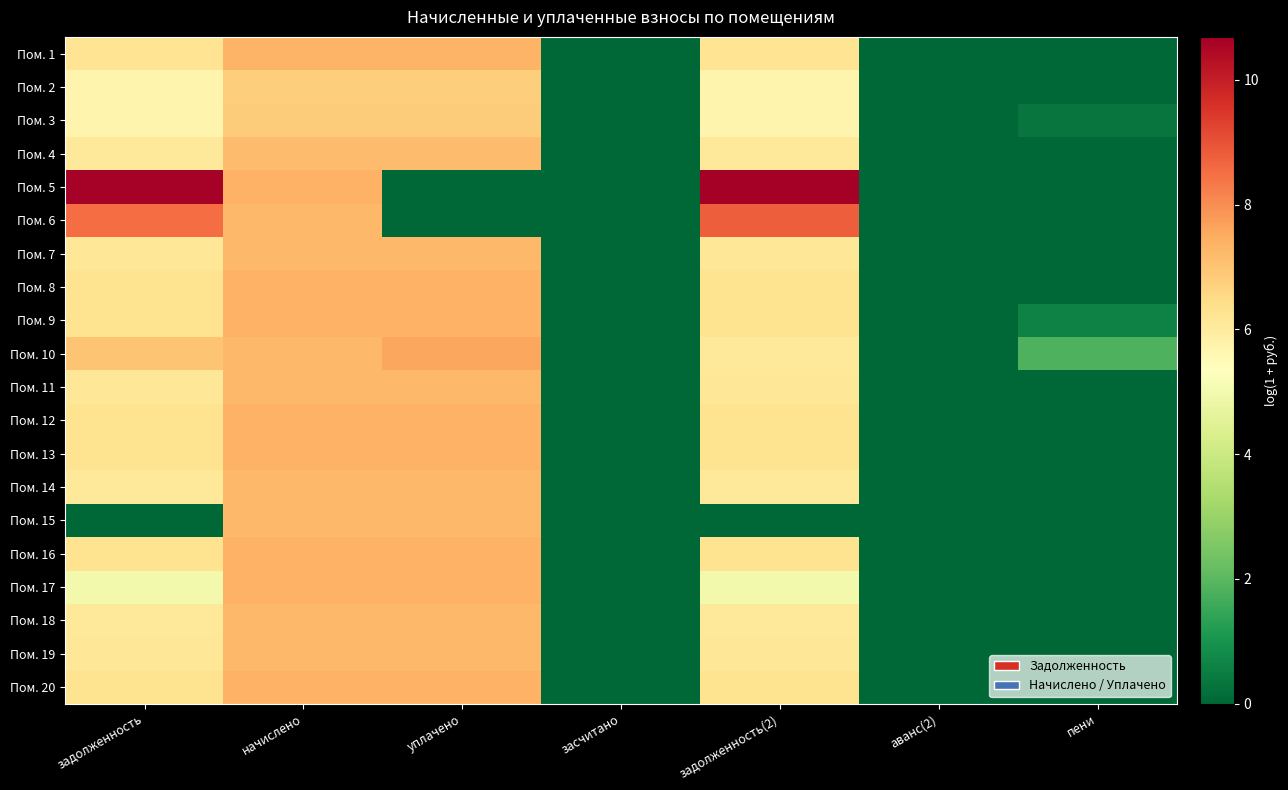

Reading left to right, extract all data points from this chart.

Пом. 1: задолженность=6.2	начислено=7.3	уплачено=7.3	засчитано=0.0	задолженность(2)=6.2	аванс(2)=0.0	пени=0.0
Пом. 2: задолженность=5.7	начислено=6.8	уплачено=6.8	засчитано=0.0	задолженность(2)=5.7	аванс(2)=0.0	пени=0.0
Пом. 3: задолженность=5.7	начислено=6.8	уплачено=6.8	засчитано=0.0	задолженность(2)=5.7	аванс(2)=0.0	пени=0.3
Пом. 4: задолженность=6.1	начислено=7.2	уплачено=7.2	засчитано=0.0	задолженность(2)=6.1	аванс(2)=0.0	пени=0.0
Пом. 5: задолженность=10.6	начислено=7.4	уплачено=0.0	засчитано=0.0	задолженность(2)=10.7	аванс(2)=0.0	пени=0.0
Пом. 6: задолженность=8.6	начислено=7.2	уплачено=0.0	засчитано=0.0	задолженность(2)=8.8	аванс(2)=0.0	пени=0.0
Пом. 7: задолженность=6.2	начислено=7.3	уплачено=7.3	засчитано=0.0	задолженность(2)=6.2	аванс(2)=0.0	пени=0.0
Пом. 8: задолженность=6.3	начислено=7.4	уплачено=7.4	засчитано=0.0	задолженность(2)=6.3	аванс(2)=0.0	пени=0.0
Пом. 9: задолженность=6.3	начислено=7.4	уплачено=7.4	засчитано=0.0	задолженность(2)=6.3	аванс(2)=0.0	пени=0.6
Пом. 10: задолженность=7.0	начислено=7.2	уплачено=7.6	засчитано=0.0	задолженность(2)=6.1	аванс(2)=0.0	пени=1.8
Пом. 11: задолженность=6.2	начислено=7.3	уплачено=7.3	засчитано=0.0	задолженность(2)=6.2	аванс(2)=0.0	пени=0.0
Пом. 12: задолженность=6.3	начислено=7.4	уплачено=7.4	засчитано=0.0	задолженность(2)=6.3	аванс(2)=0.0	пени=0.0
Пом. 13: задолженность=6.3	начислено=7.4	уплачено=7.4	засчитано=0.0	задолженность(2)=6.3	аванс(2)=0.0	пени=0.0
Пом. 14: задолженность=6.1	начислено=7.2	уплачено=7.2	засчитано=0.0	задолженность(2)=6.1	аванс(2)=0.0	пени=0.0
Пом. 15: задолженность=0.0	начислено=7.3	уплачено=7.3	засчитано=0.0	задолженность(2)=0.0	аванс(2)=0.0	пени=0.0
Пом. 16: задолженность=6.3	начислено=7.4	уплачено=7.4	засчитано=0.0	задолженность(2)=6.3	аванс(2)=0.0	пени=0.0
Пом. 17: задолженность=5.0	начислено=7.4	уплачено=7.4	засчитано=0.0	задолженность(2)=5.0	аванс(2)=0.0	пени=0.0
Пом. 18: задолженность=6.1	начислено=7.2	уплачено=7.2	засчитано=0.0	задолженность(2)=6.1	аванс(2)=0.0	пени=0.0
Пом. 19: задолженность=6.2	начислено=7.3	уплачено=7.3	засчитано=0.0	задолженность(2)=6.2	аванс(2)=0.0	пени=0.0
Пом. 20: задолженность=6.3	начислено=7.4	уплачено=7.4	засчитано=0.0	задолженность(2)=6.3	аванс(2)=0.0	пени=0.0